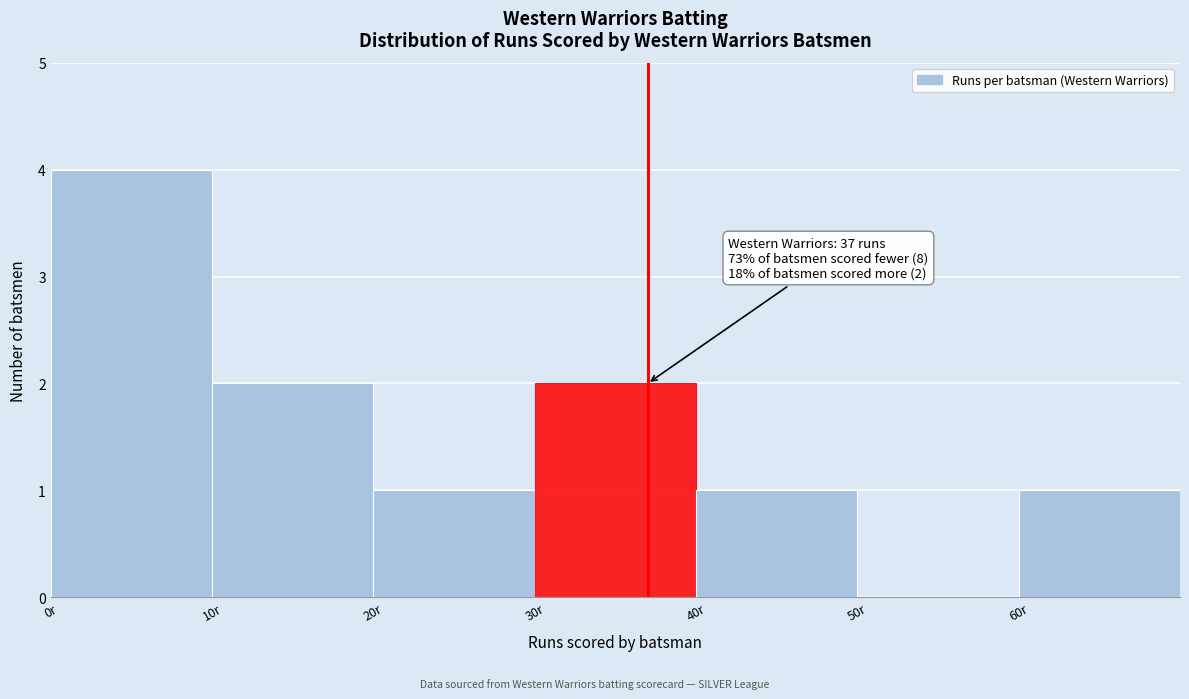

Which range on the x-axis has the tallest bar?

0 to 10